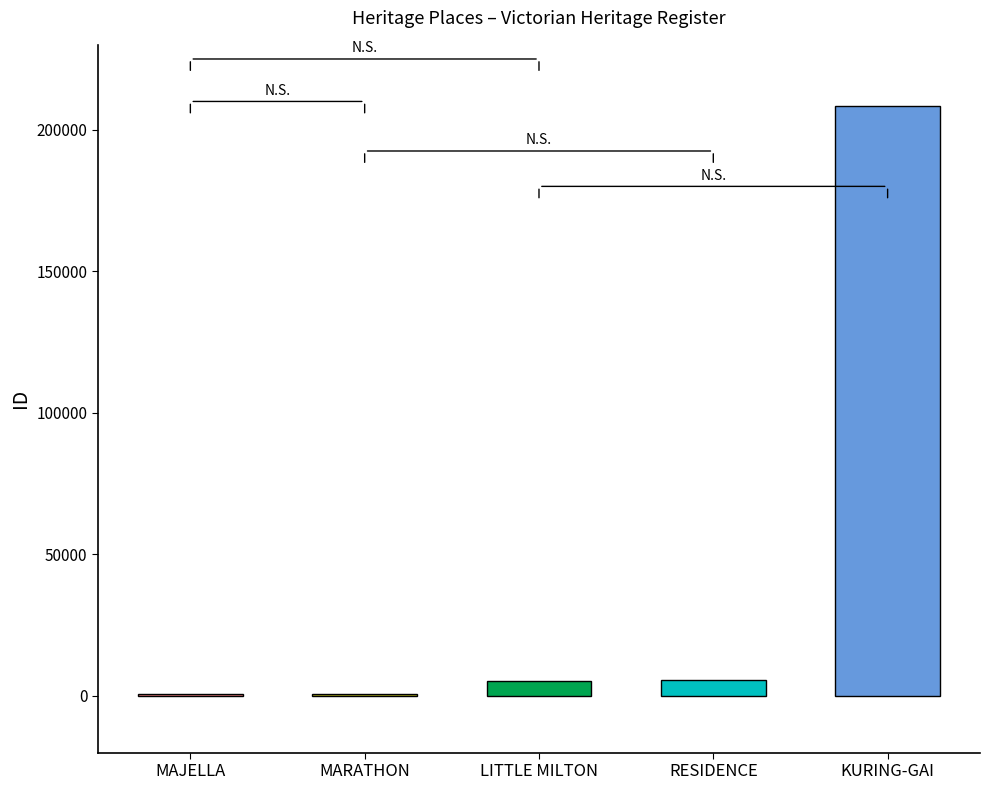

Does the chart contain stacked bars?

No